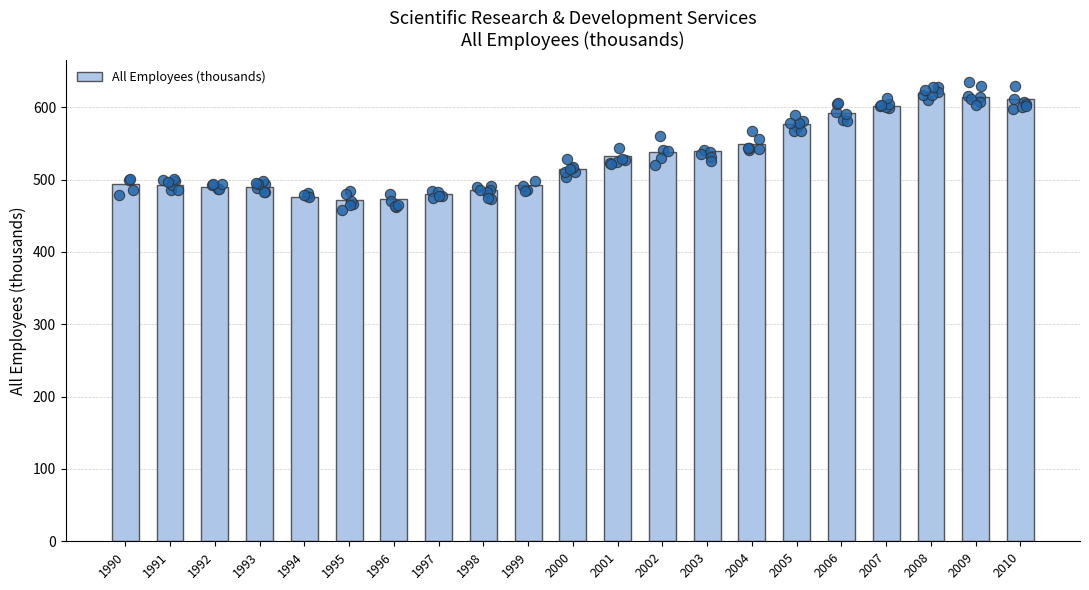

What is the change in value from 1993 to 2005?

+87.7